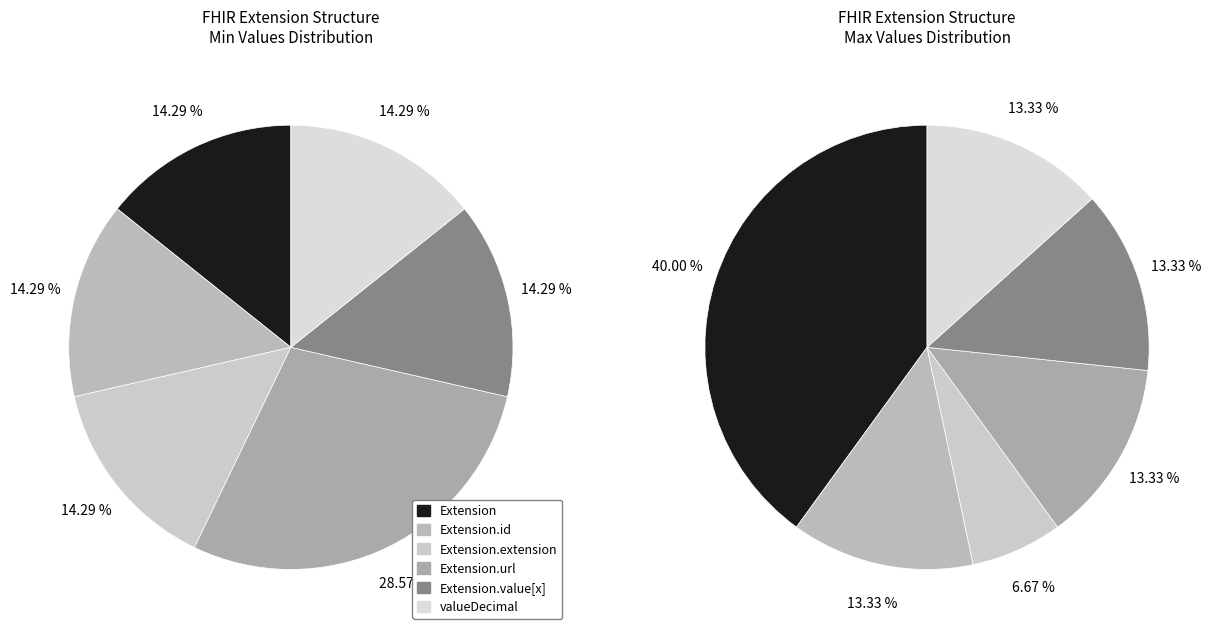

Which has a higher value, Extension.extension or Extension.value[x]?

Extension.extension